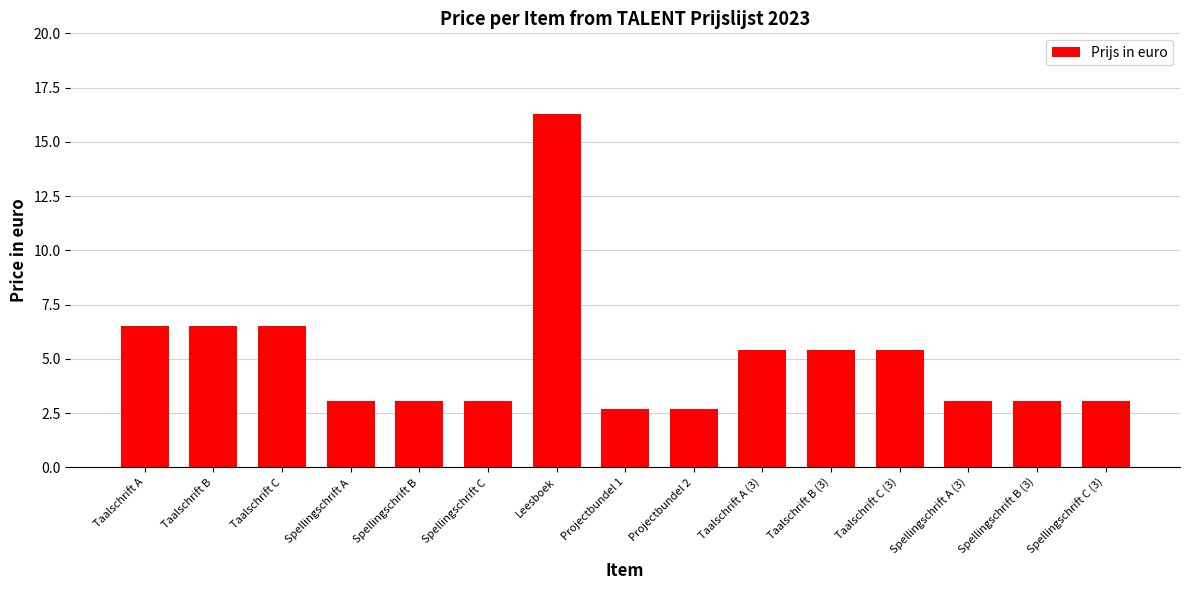

What is the label of the 12th bar from the left?

Taalschrift C (3)